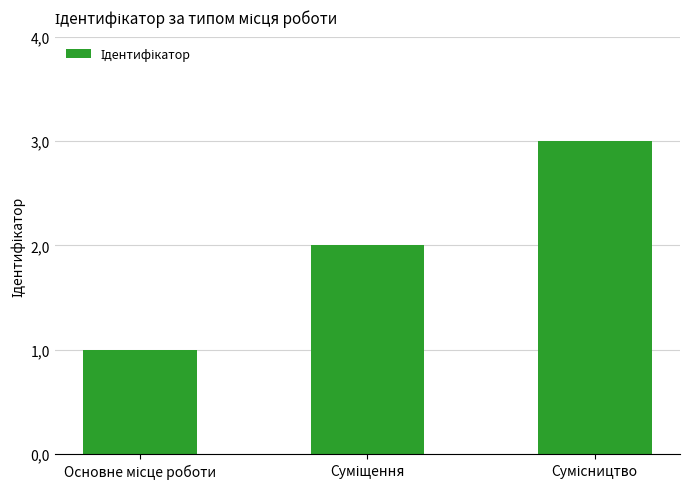

What is the value of the 3rd bar from the left?

3